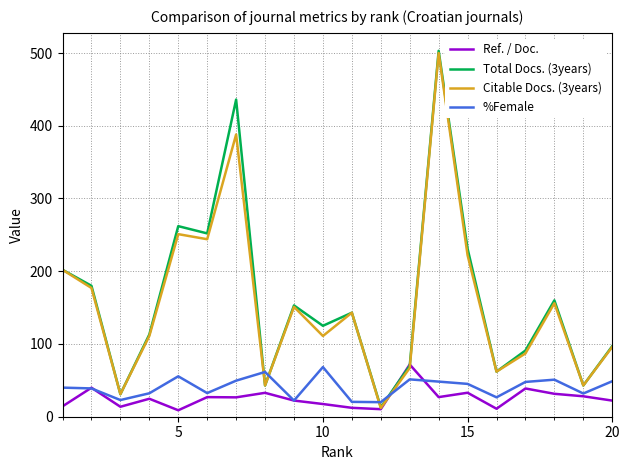

How many interior local peaks does the Ref. / Doc. series have?

7